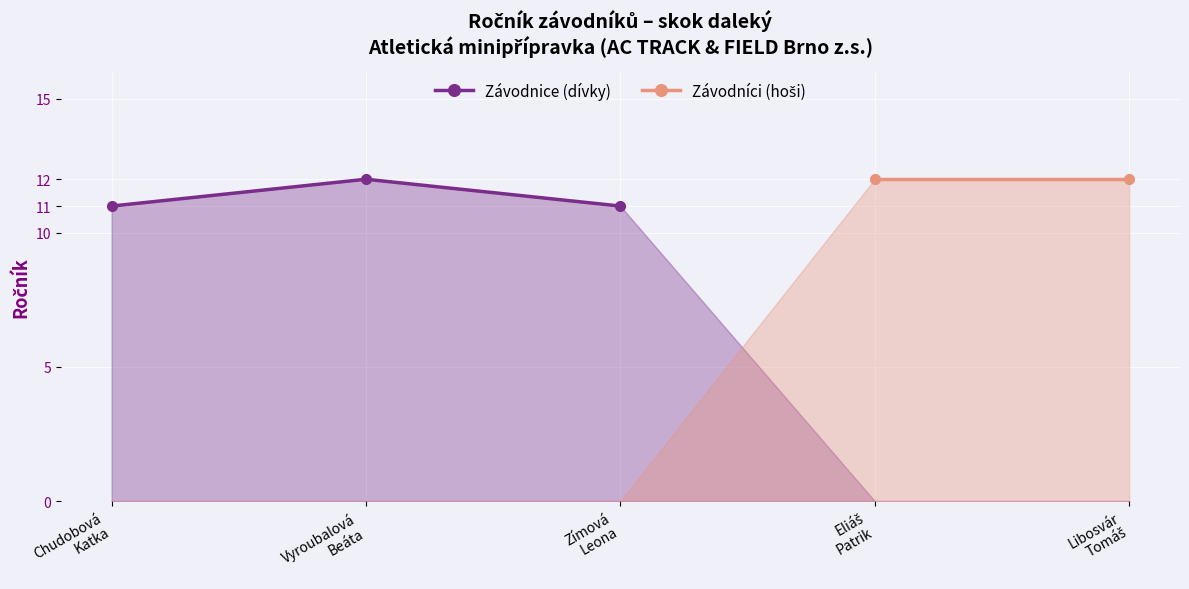

Count the values in the range 11 to 12.

3